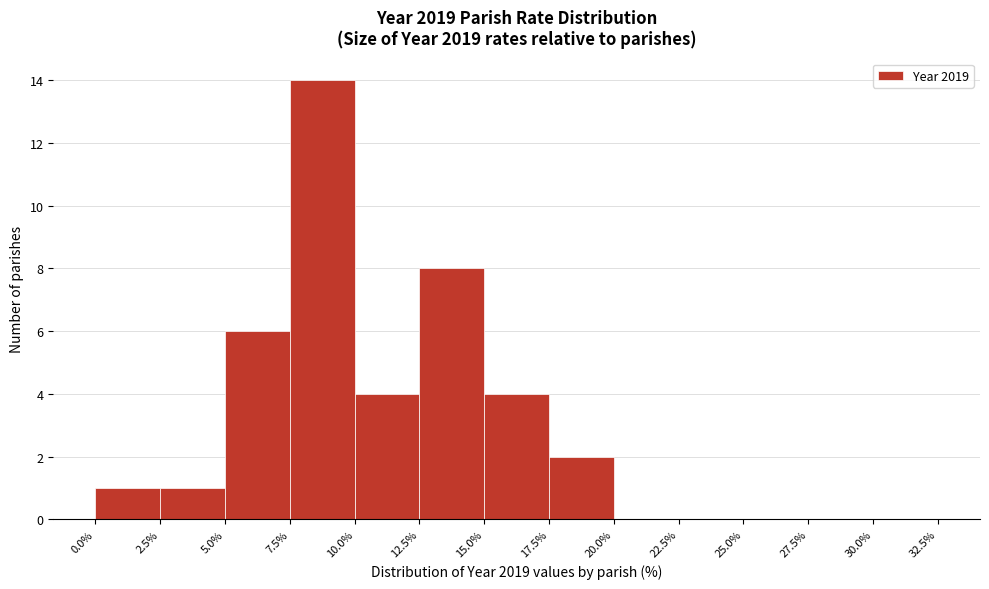

Reading left to right, list every bar in this chart as the range it spans on the x-axis followed by its height. The values are not printed on the chart, so give them approximately, as read against the axis.

0.0% to 2.5%: 1
2.5% to 5.0%: 1
5.0% to 7.5%: 6
7.5% to 10.0%: 14
10.0% to 12.5%: 4
12.5% to 15.0%: 8
15.0% to 17.5%: 4
17.5% to 20.0%: 2
20.0% to 22.5%: 0
22.5% to 25.0%: 0
25.0% to 27.5%: 0
27.5% to 30.0%: 0
30.0% to 32.5%: 0